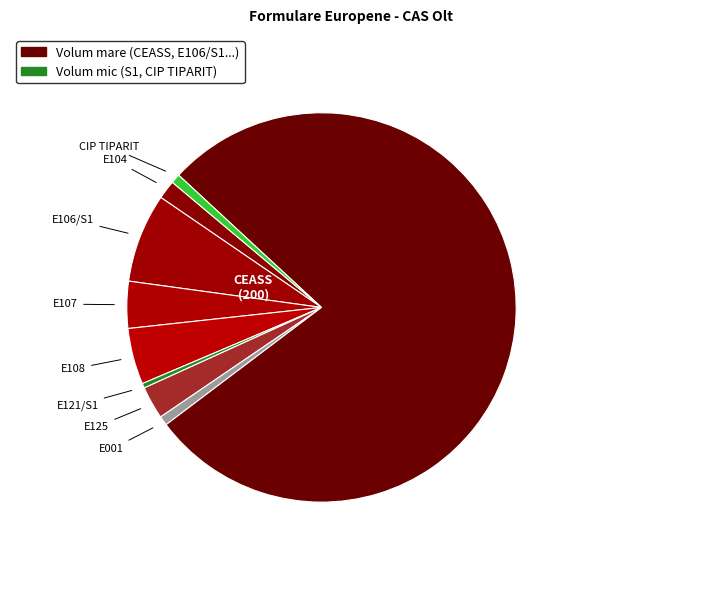

What is the largest slice in the pie chart?

CEASS